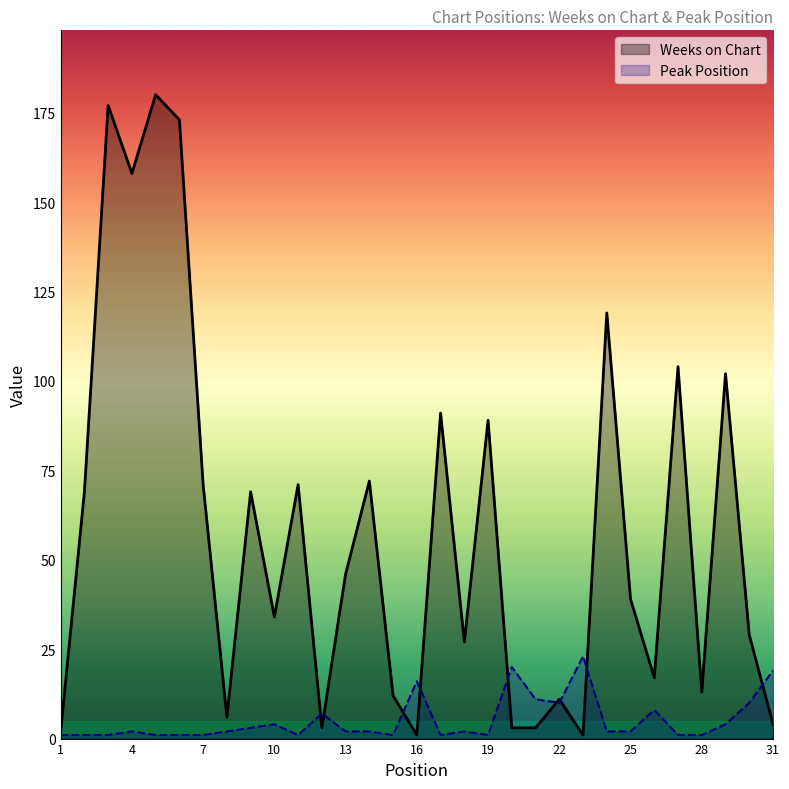

What is the greatest value displayed?

180